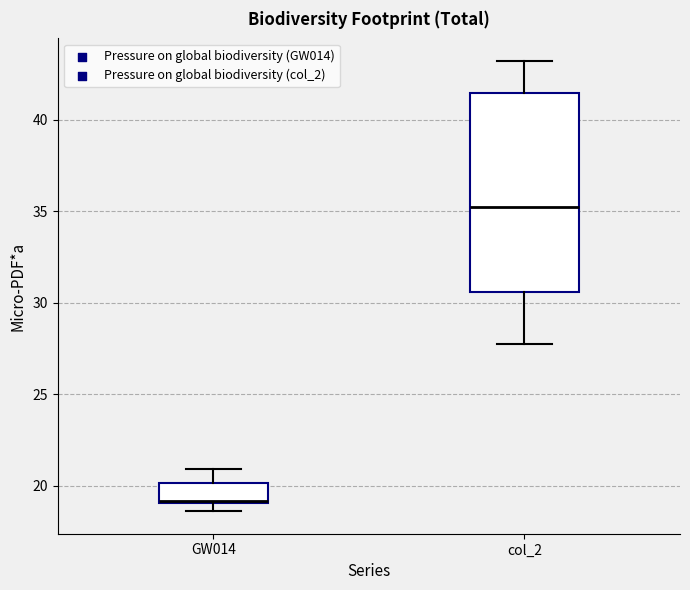

Which box has the highest median line?

col_2